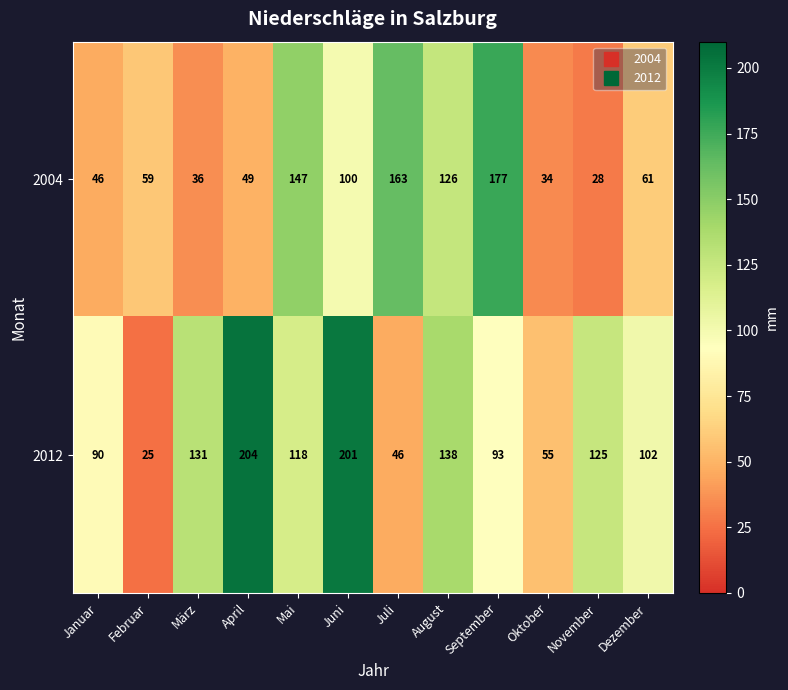

The value of 2004 at Dezember is 12. True or false?

False